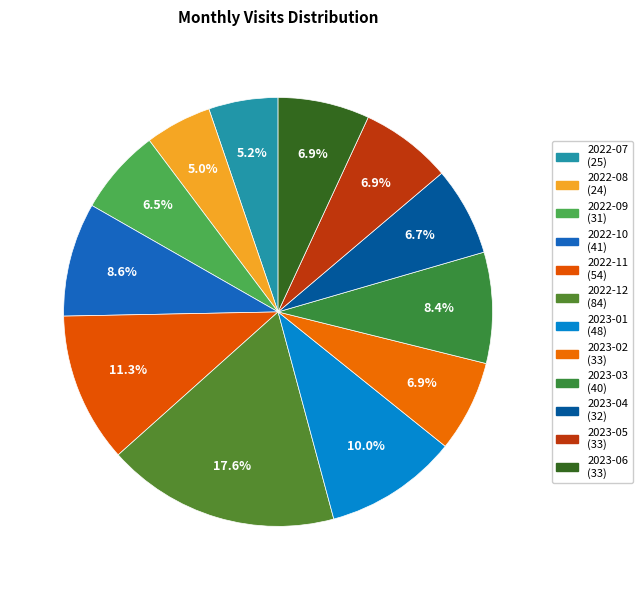

To the nearest percent, what percentage of the pie is 2022-07?

5%